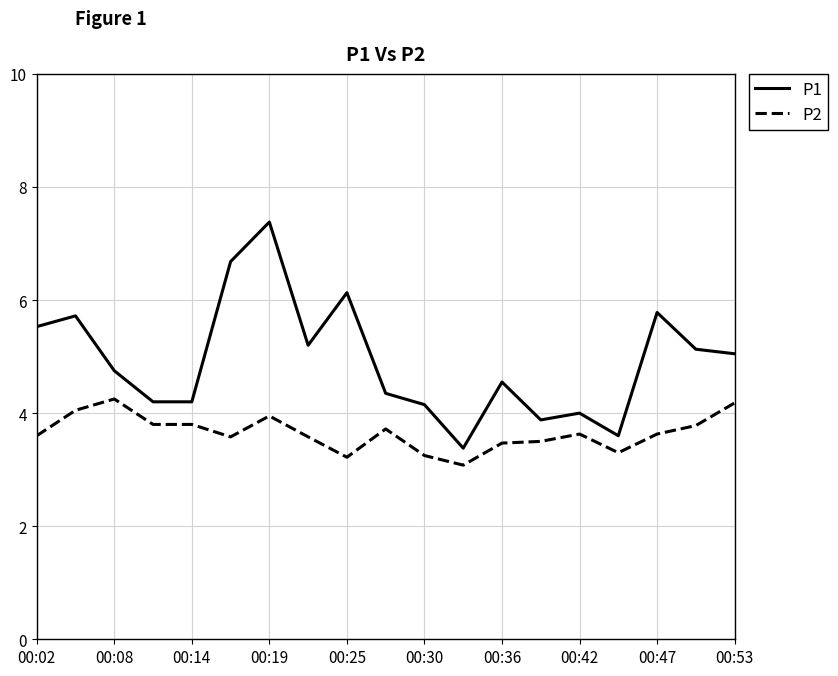

List the series in order of their peak value, highest first.

P1, P2